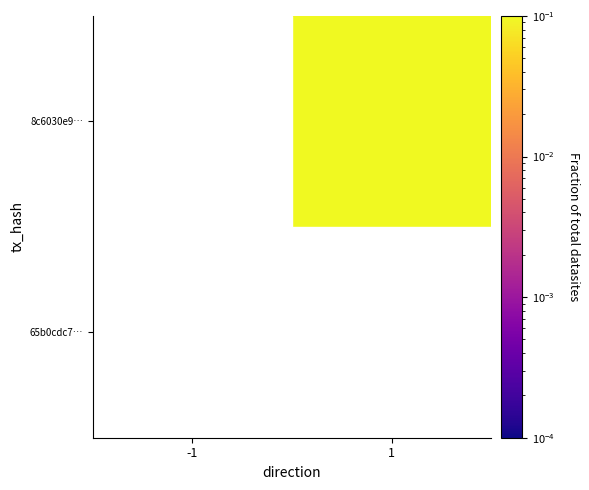

How many data points does each series have?

2